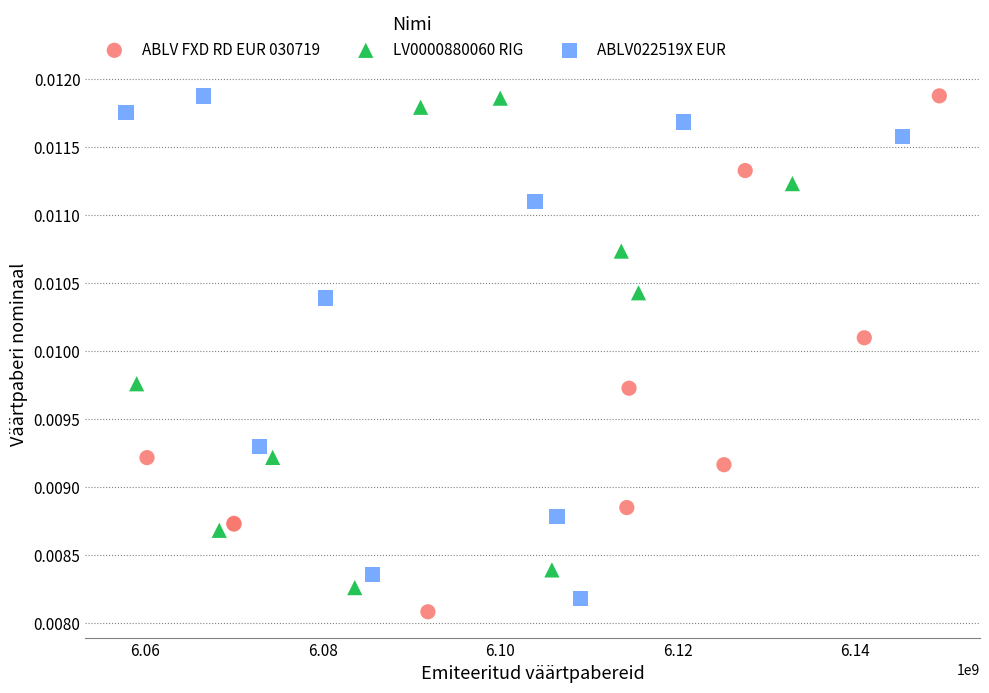

Which series has the widest spread of Y values?

ABLV FXD RD EUR 030719